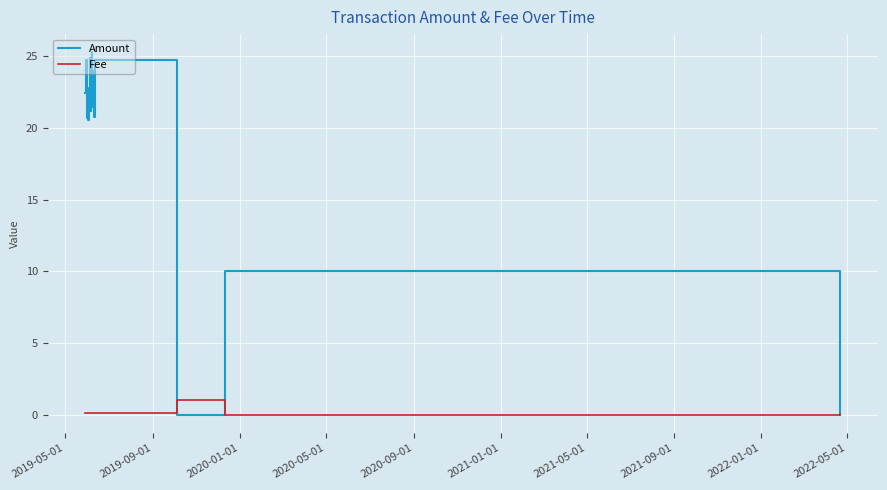

What are all the series names shown in the legend?

Amount, Fee